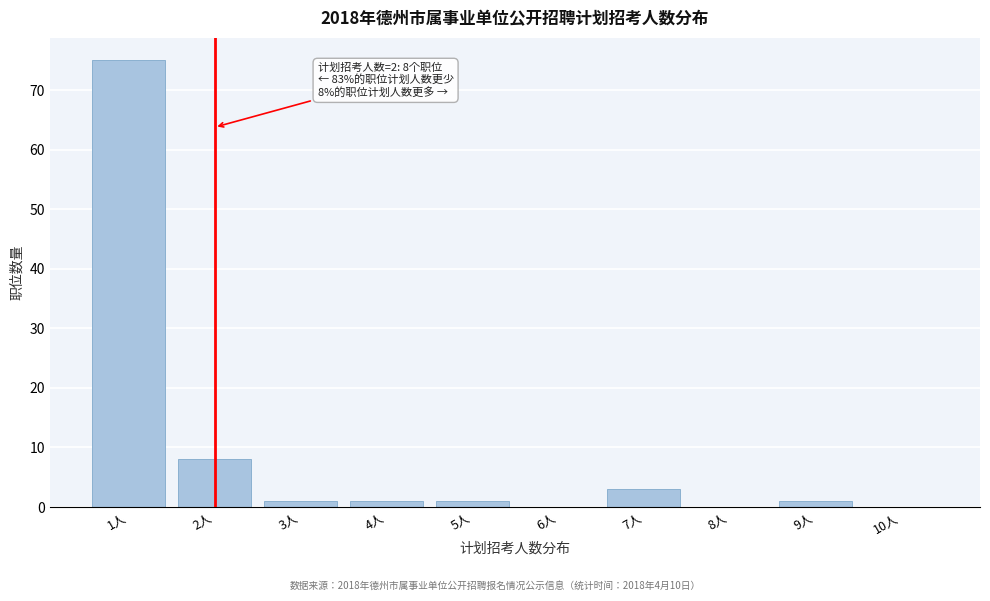

Reading left to right, extract all data points from this chart.

1人=75	2人=8	3人=1	4人=1	5人=1	6人=0	7人=3	8人=0	9人=1	10人=0